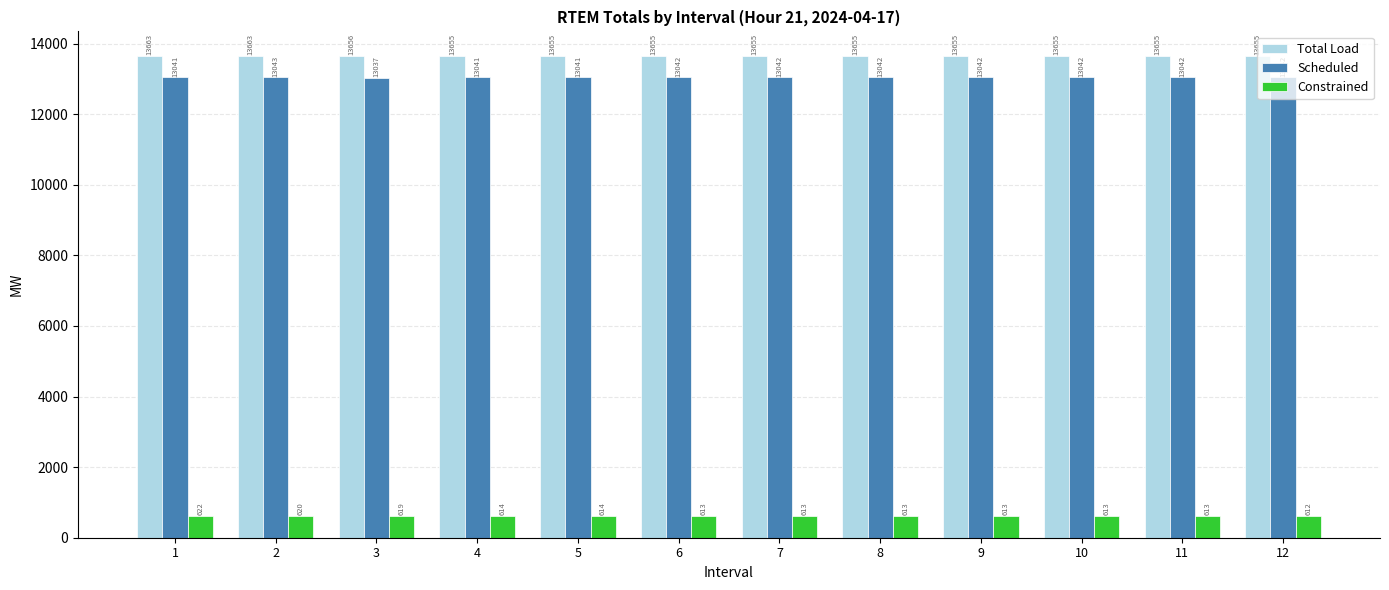

List the series in order of their peak value, lowest first.

Constrained, Scheduled, Total Load